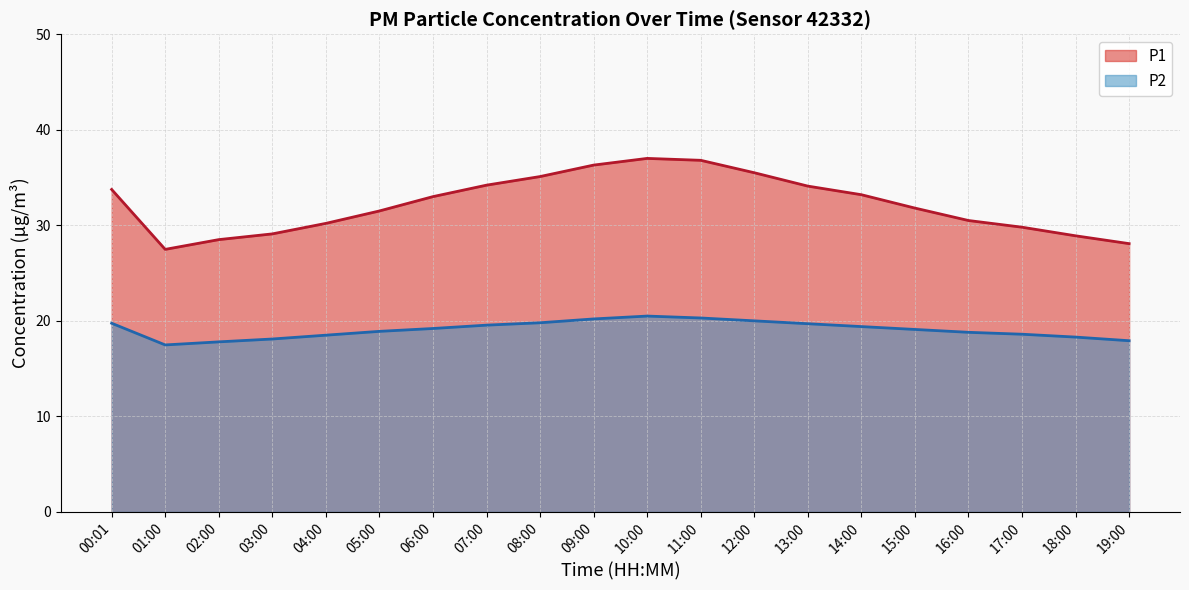

At which label does P1 reach its minimum?

01:00